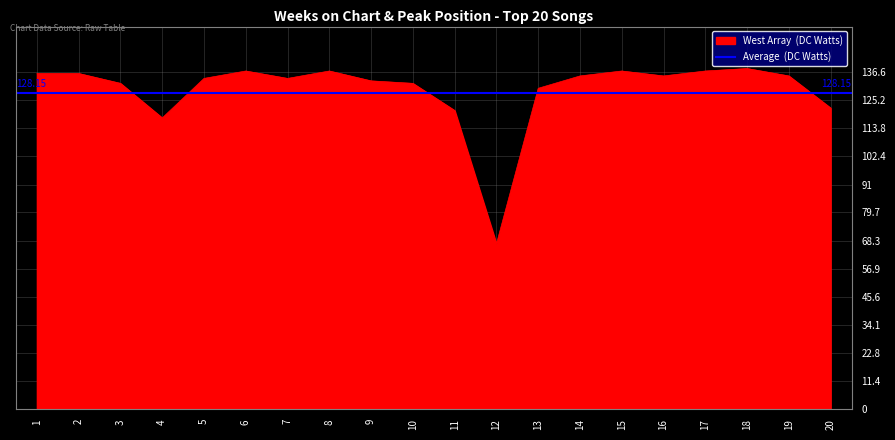

At which category does the data reach its first local peak?

6